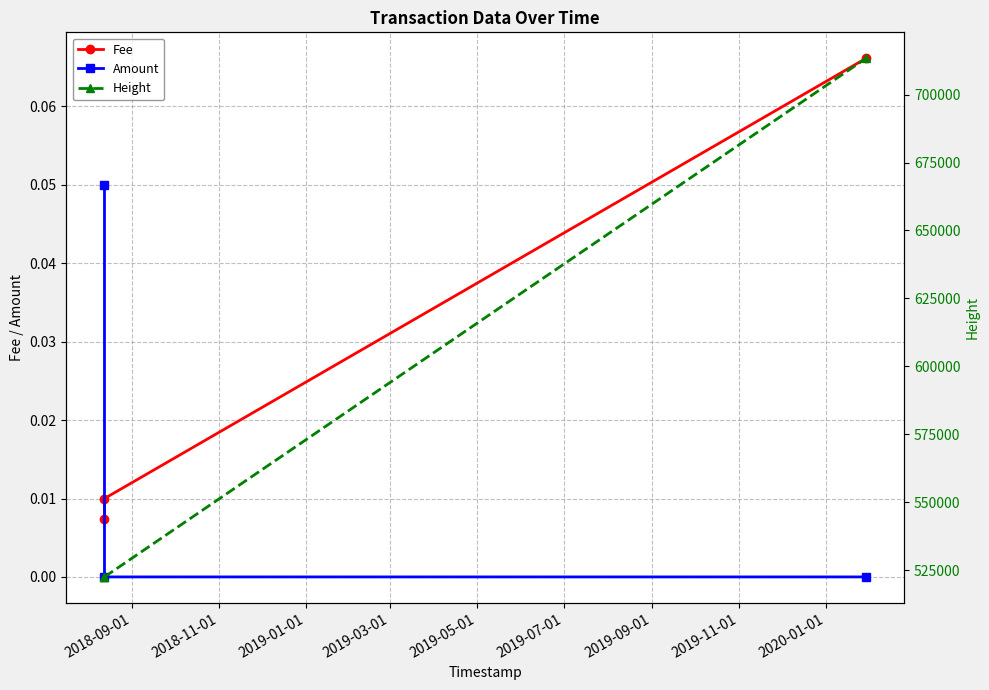

Which series has the largest total across all categories?

Height